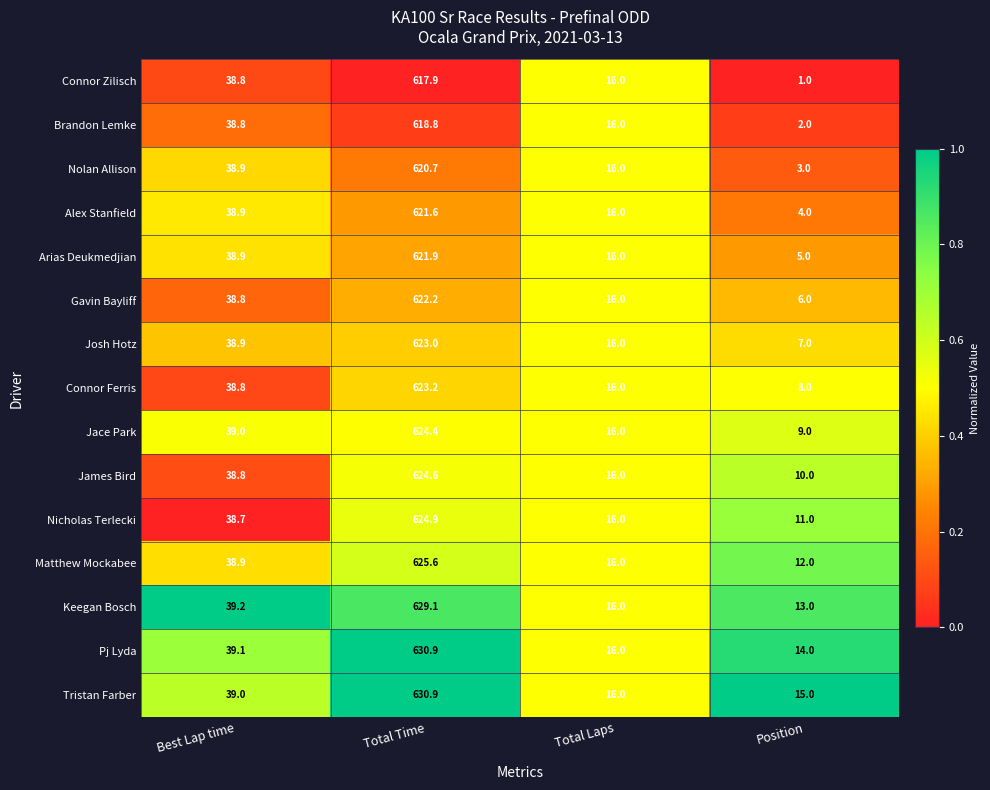

Read the James Bird value at Best Lap time.

38.8